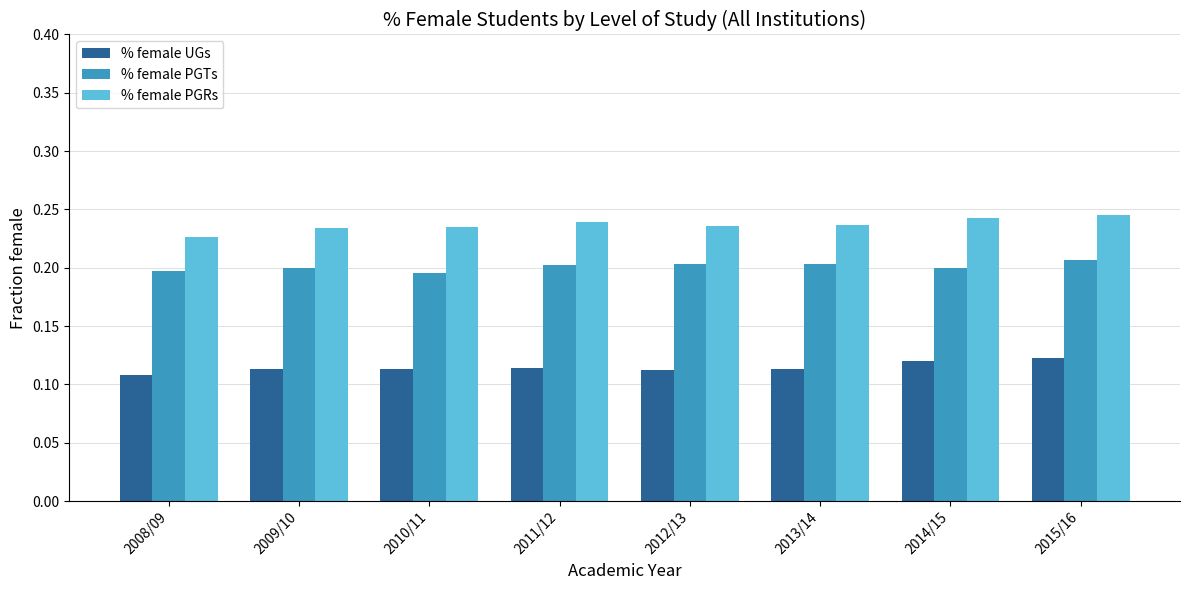

Rank the series at 2013/14 from highest to lowest value.

% female PGRs, % female PGTs, % female UGs